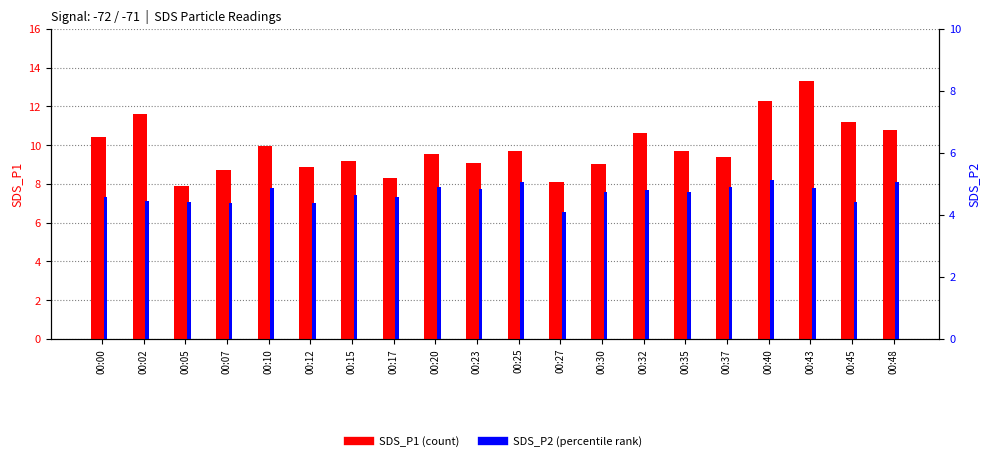

What is the difference between the highest and lowest values at 00:45?

4.1